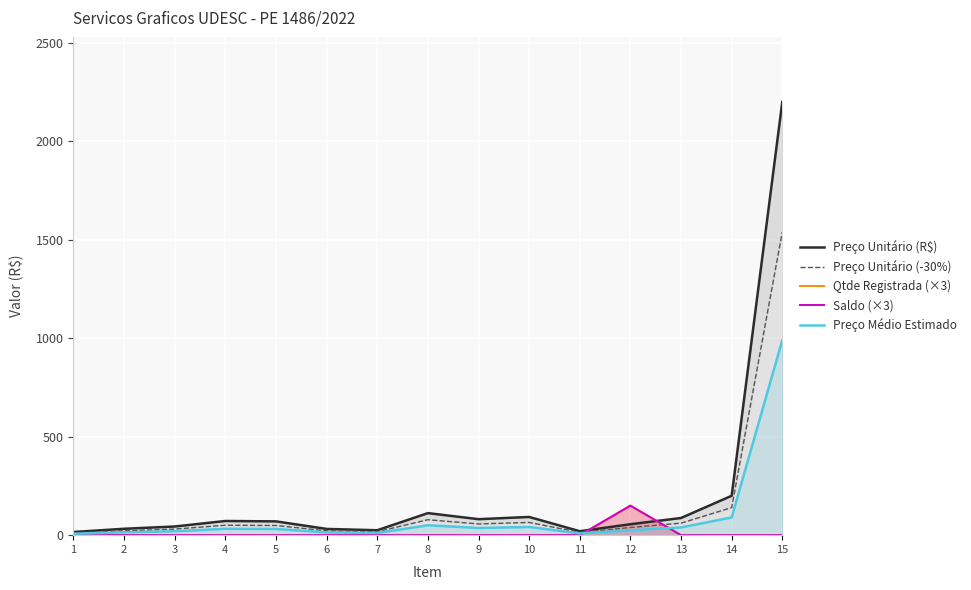

What is the difference between the second highest and second lowest values in the Preço Unitário (-30%) series?

126.0